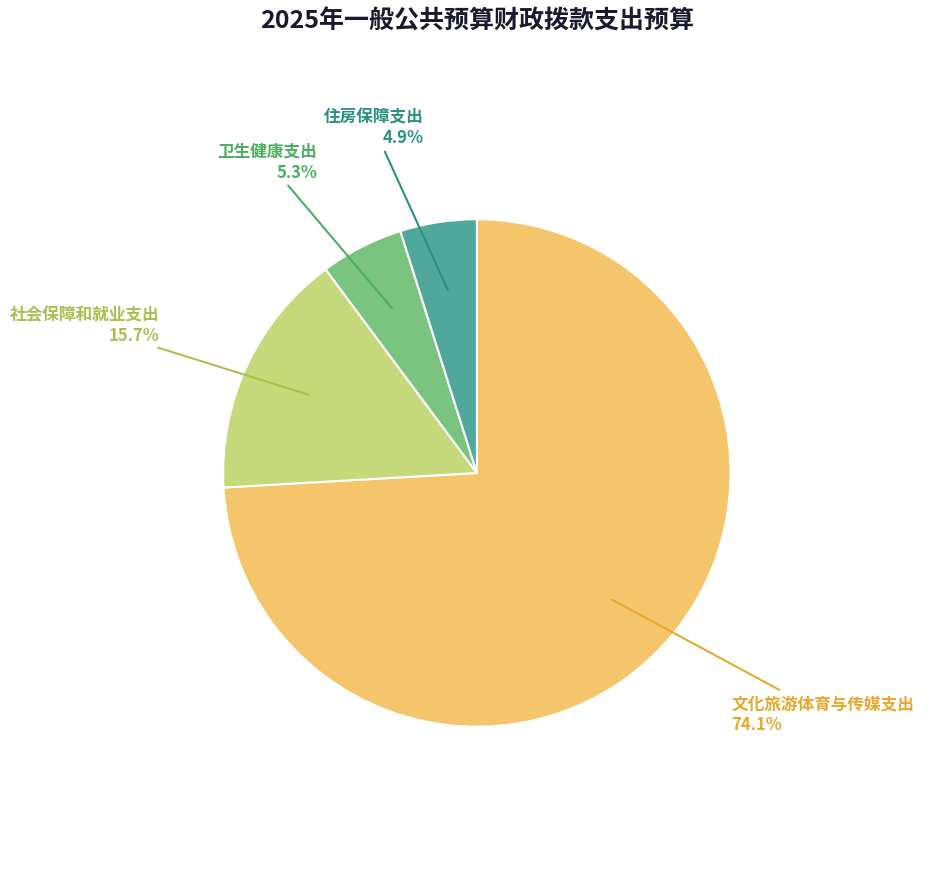

Is there any slice that represents more than half of the pie?

Yes